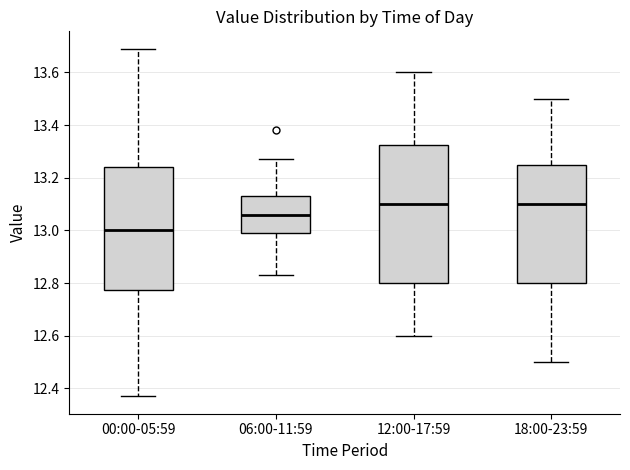

Reading left to right, transcribe this box plot: for each box, give where its median line is, the range the box spans, and where its two whiskers end, as read against the y-axis. The values are not printed on the chart, so give them approximately, as read against the axis.

00:00-05:59: median 13.00, box 12.78 to 13.24, whiskers 12.38 to 13.70
06:00-11:59: median 13.06, box 13.00 to 13.14, whiskers 12.84 to 13.28
12:00-17:59: median 13.10, box 12.80 to 13.32, whiskers 12.60 to 13.60
18:00-23:59: median 13.10, box 12.80 to 13.26, whiskers 12.50 to 13.50